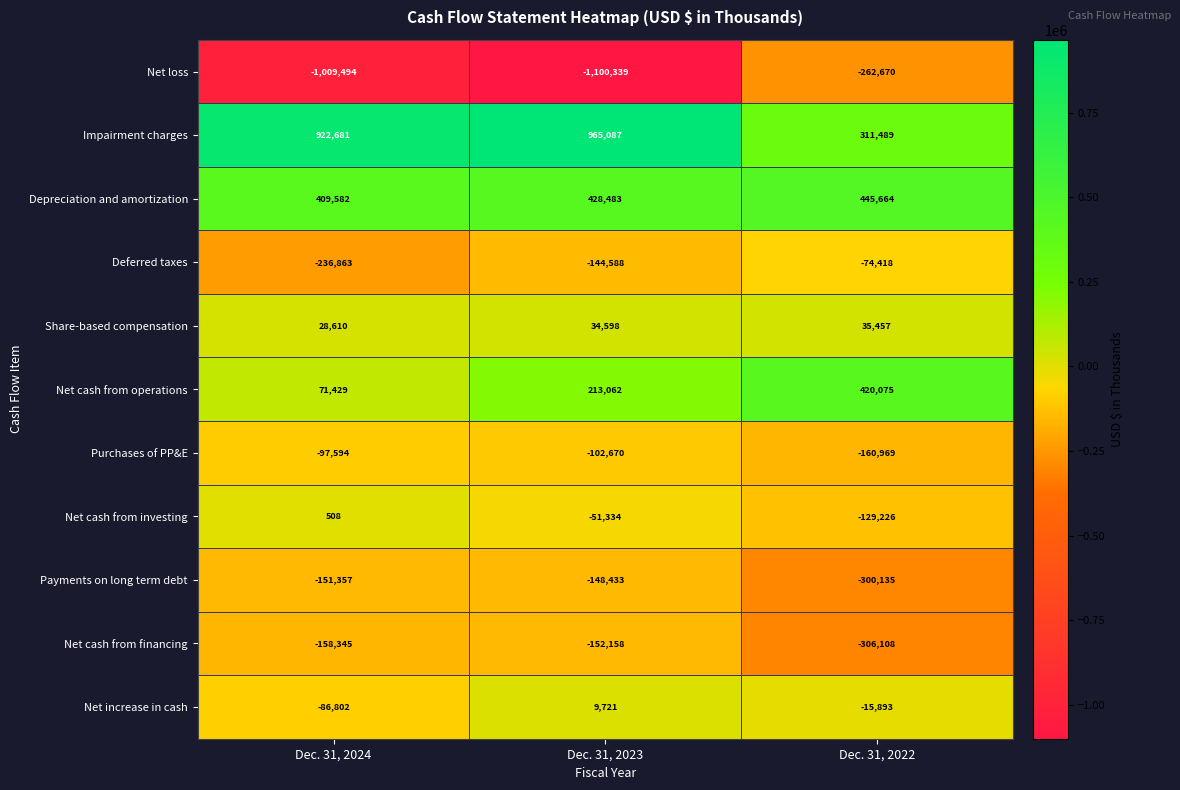

What is the highest value of the Net increase in cash series?

9721